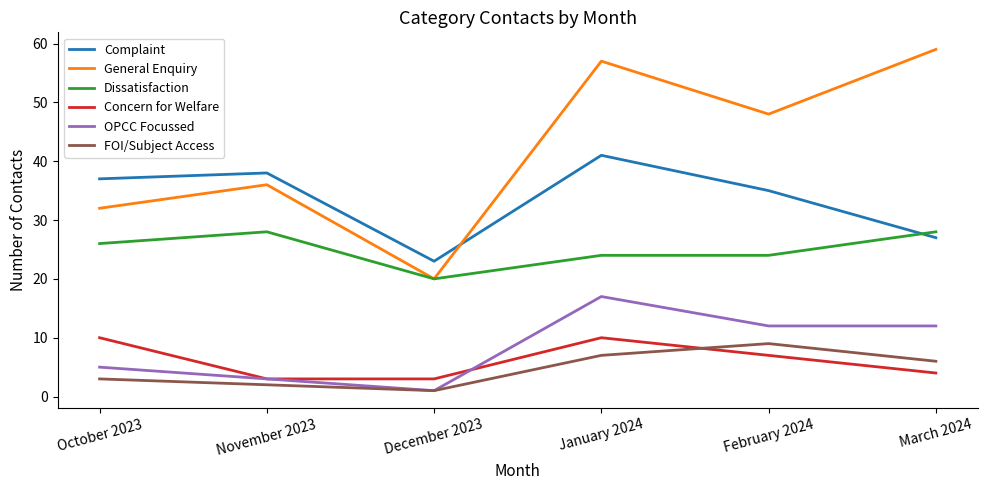

What is the spread (max minus min) of values at March 2024?

55